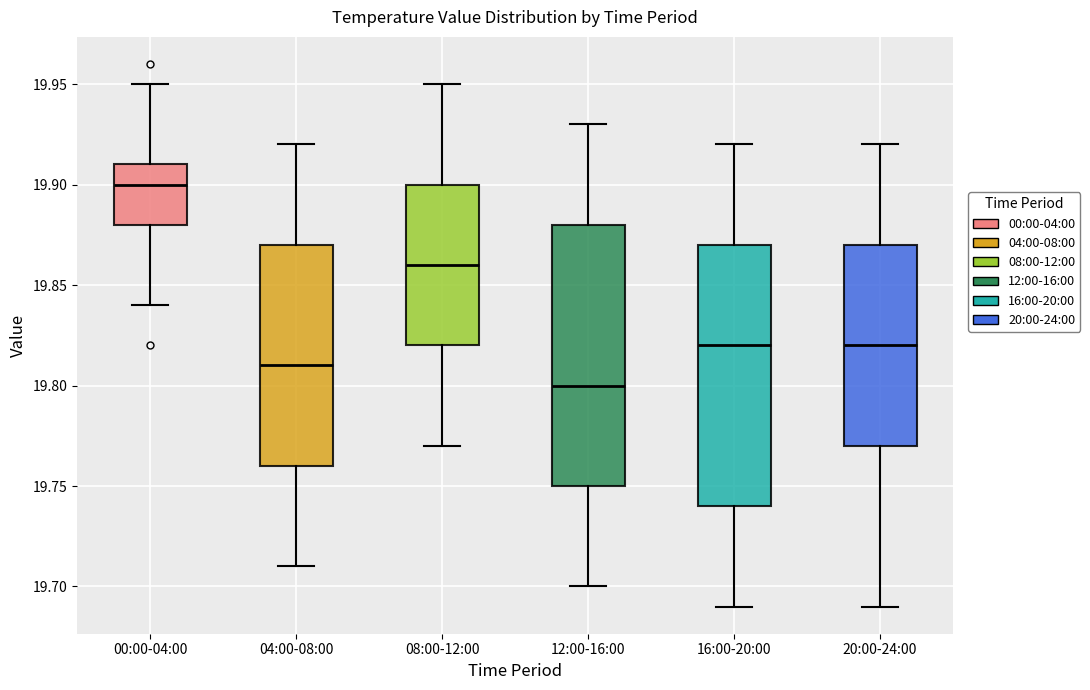

Reading left to right, read every box against the y-axis: the position of its median line, the range the box covers, and the ends of its whiskers. The values are not printed on the chart, so give them approximately, as read against the axis.

00:00-04:00: median 19.90, box 19.88 to 19.91, whiskers 19.84 to 19.95
04:00-08:00: median 19.81, box 19.76 to 19.87, whiskers 19.71 to 19.92
08:00-12:00: median 19.86, box 19.82 to 19.90, whiskers 19.77 to 19.95
12:00-16:00: median 19.80, box 19.75 to 19.88, whiskers 19.70 to 19.93
16:00-20:00: median 19.82, box 19.74 to 19.87, whiskers 19.69 to 19.92
20:00-24:00: median 19.82, box 19.77 to 19.87, whiskers 19.69 to 19.92